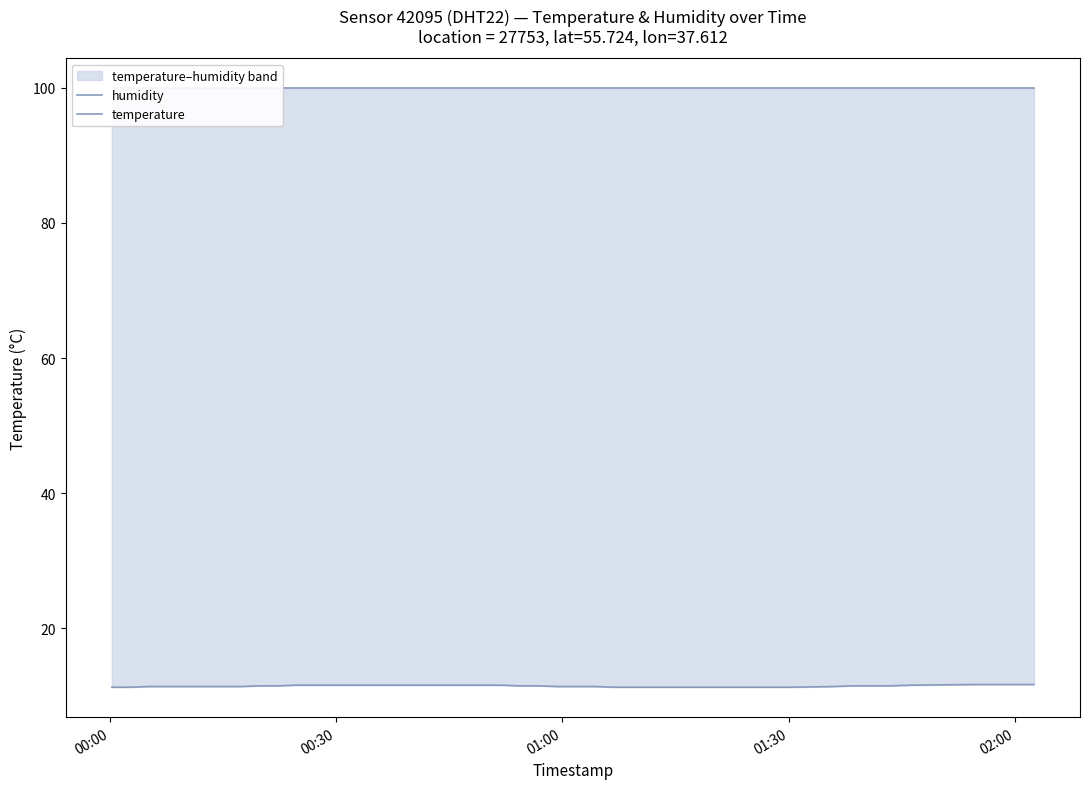

Count the temperature values in the range 11 to 12.

40